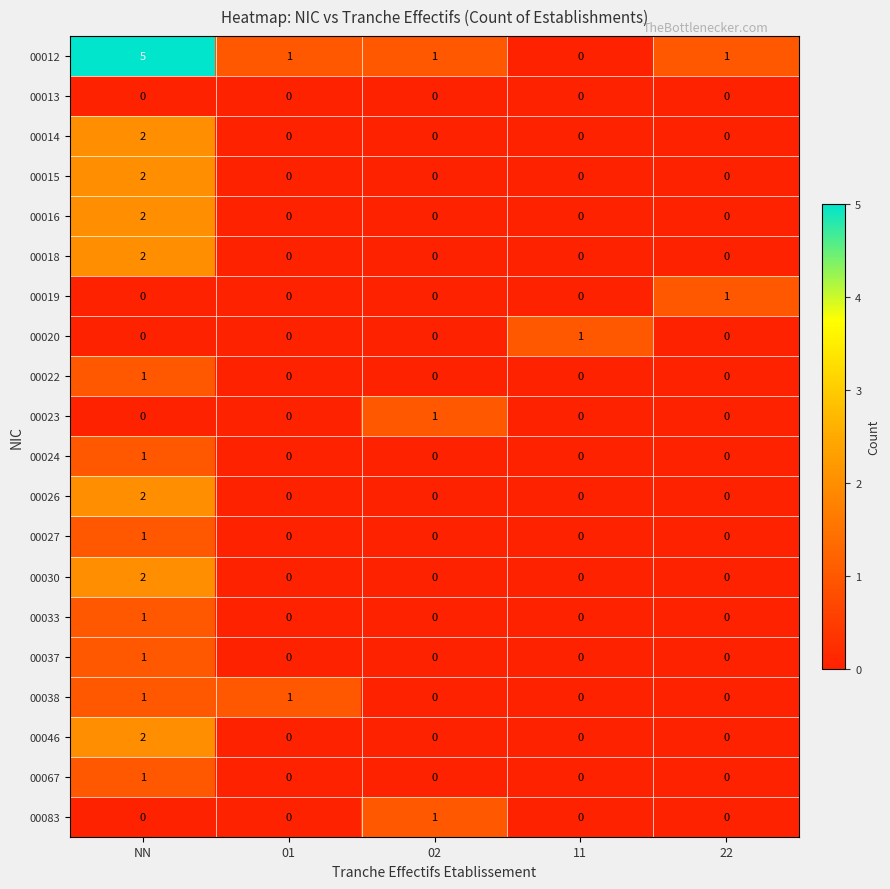

What is the total value across all series at NN?

26